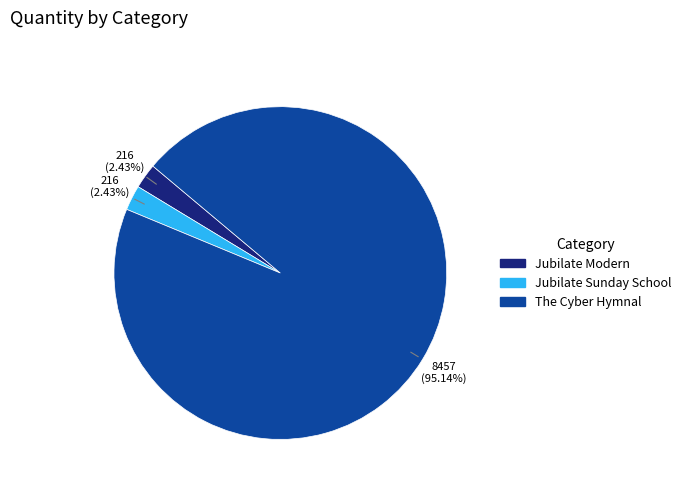

How many segments does this pie chart have?

3